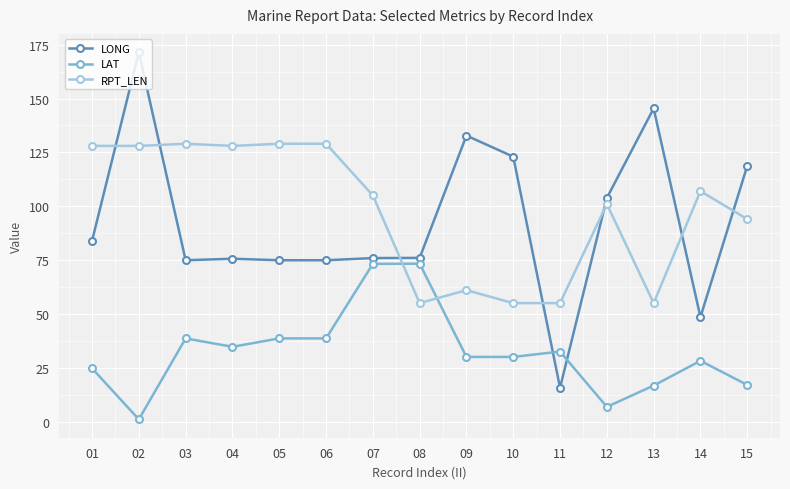

What is the spread (max minus min) of values at 13?

128.7